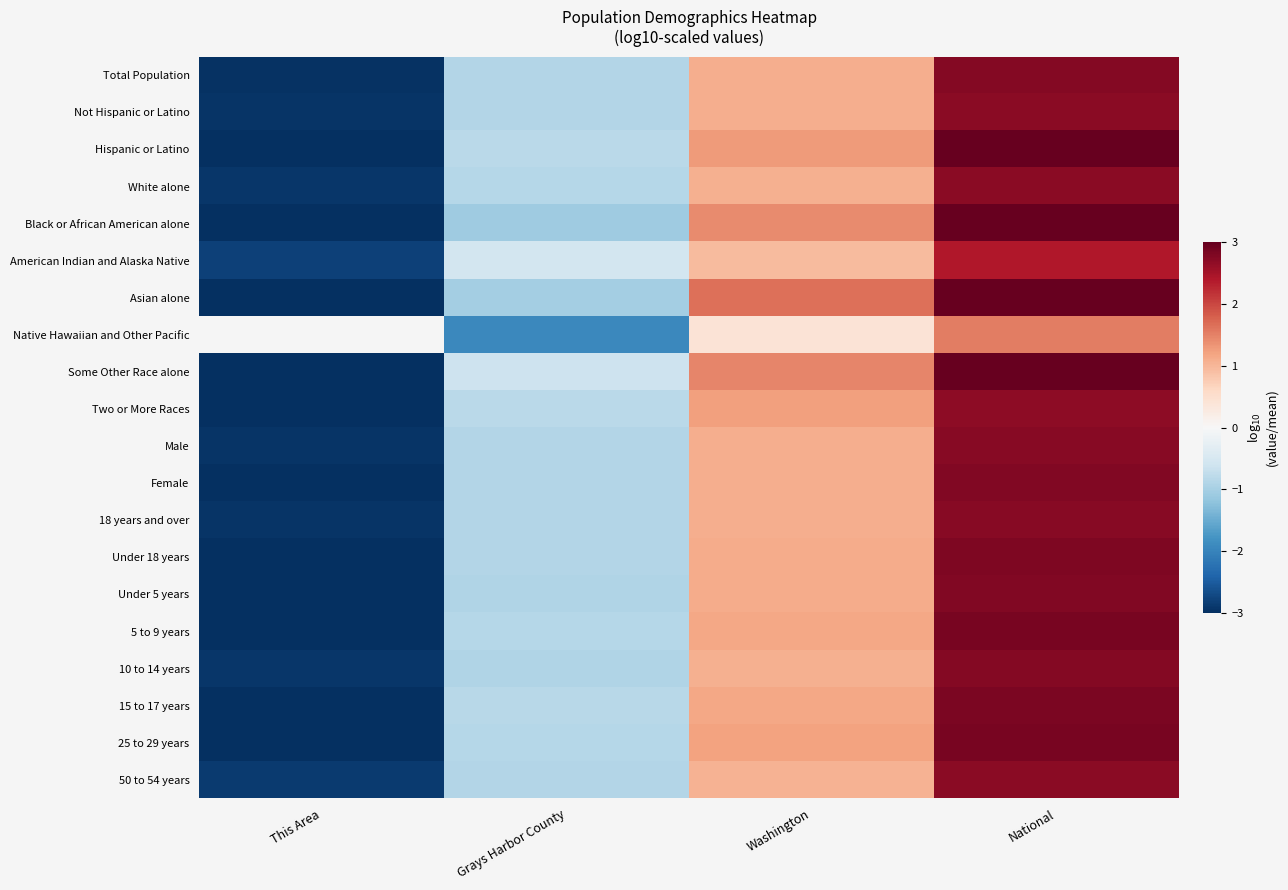

Rank the categories by 25 to 29 years value from lowest to highest.

This Area, Grays Harbor County, Washington, National